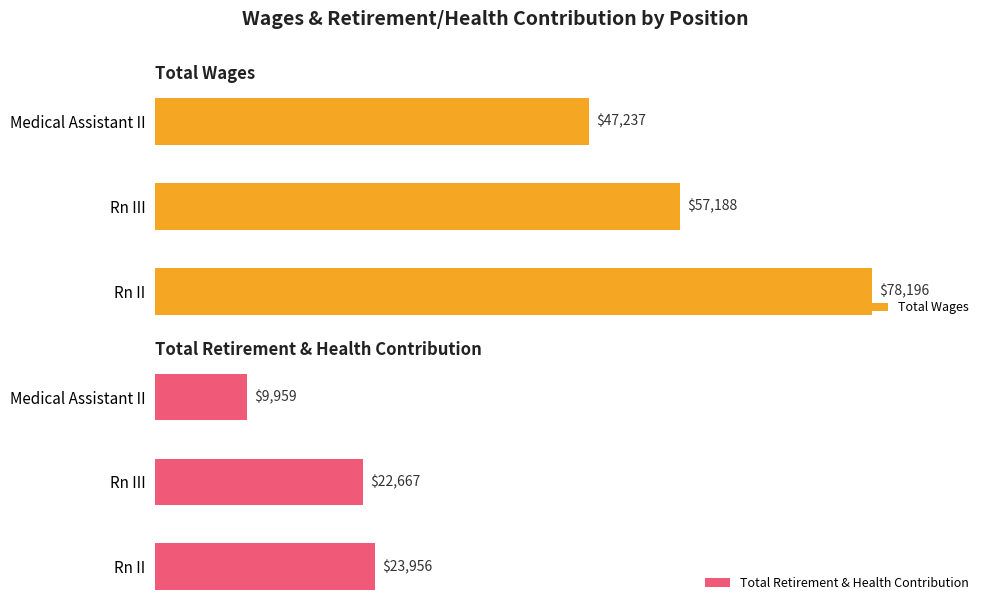

What is the spread (max minus min) of values at Medical Assistant II?

37278